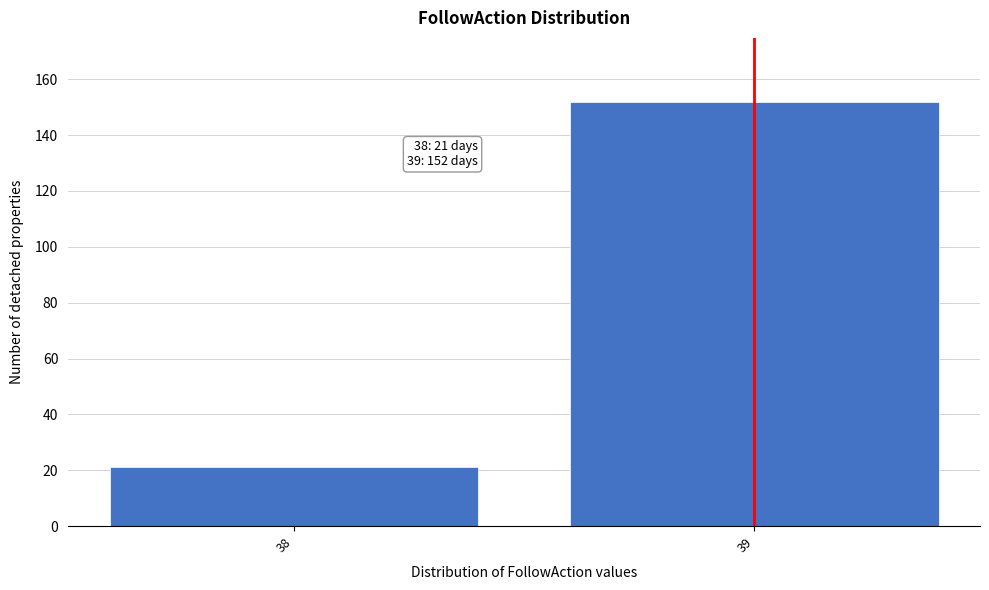

Reading left to right, extract all data points from this chart.

38=21	39=152